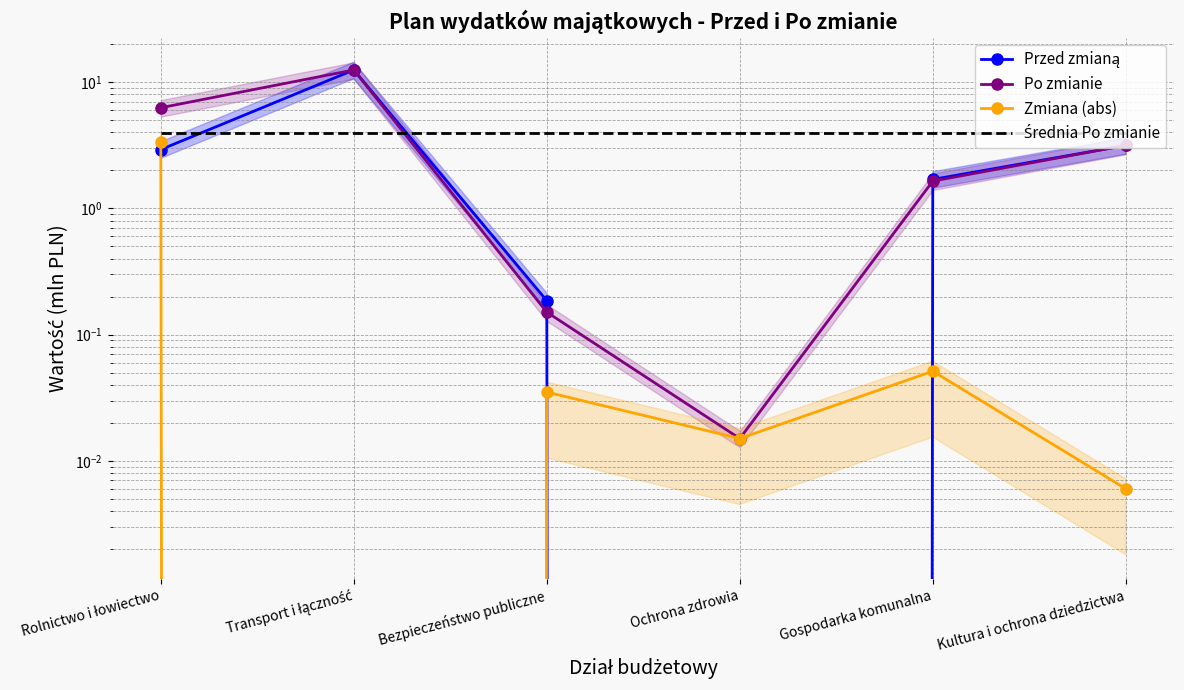

What is the difference between the maximum and minimum values in the Po zmianie series?

12.5